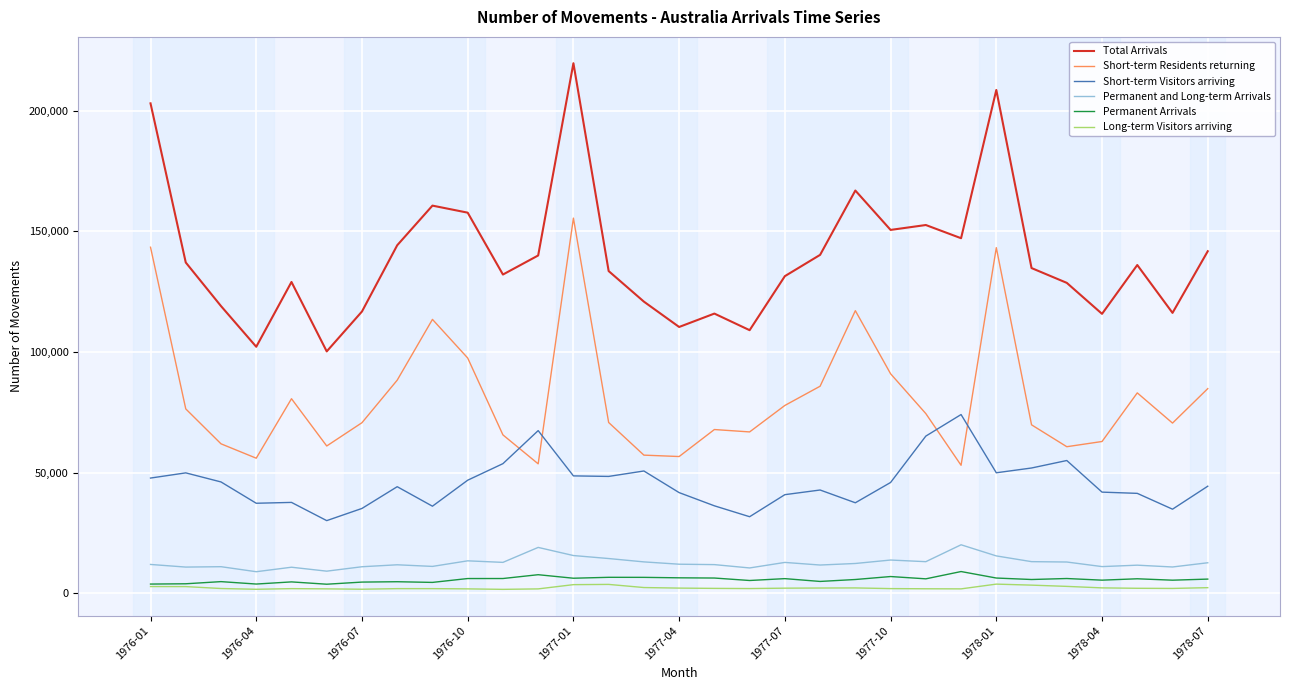

Which series has the largest total across all categories?

Total Arrivals